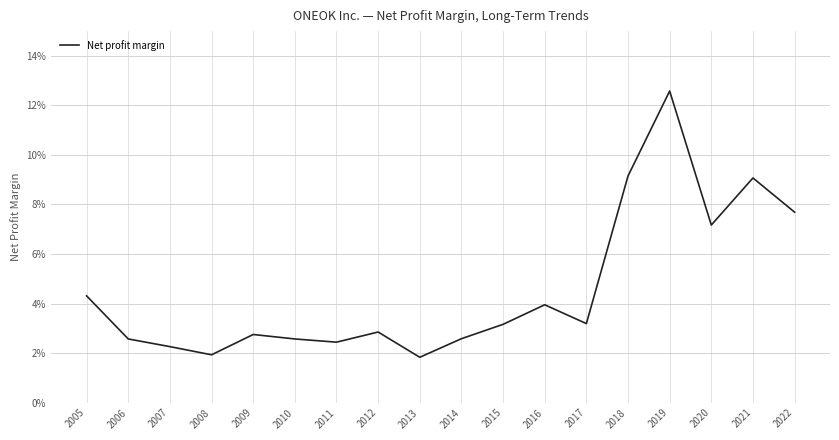

Reading left to right, list all the values displayed in this chart.

2005=0.0	2006=0.0	2007=0.0	2008=0.0	2009=0.0	2010=0.0	2011=0.0	2012=0.0	2013=0.0	2014=0.0	2015=0.0	2016=0.0	2017=0.0	2018=0.1	2019=0.1	2020=0.1	2021=0.1	2022=0.1